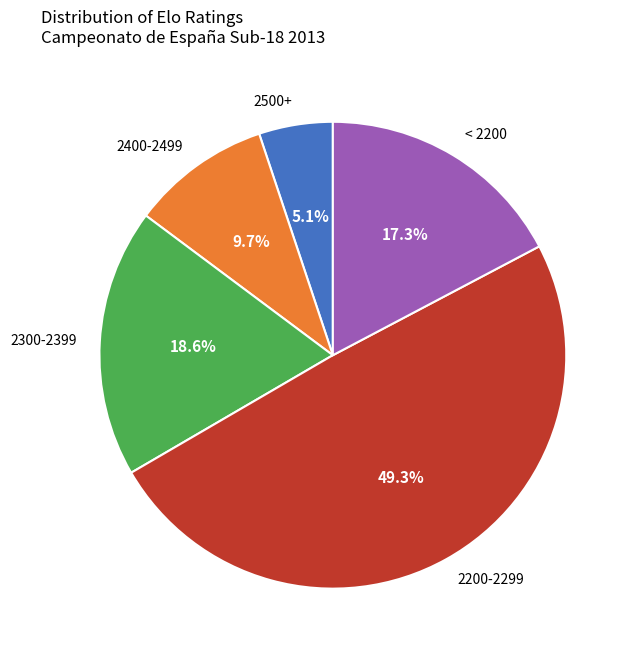

Combined, what portion of the pie is 2300-2399 and 2200-2299?

67.9%